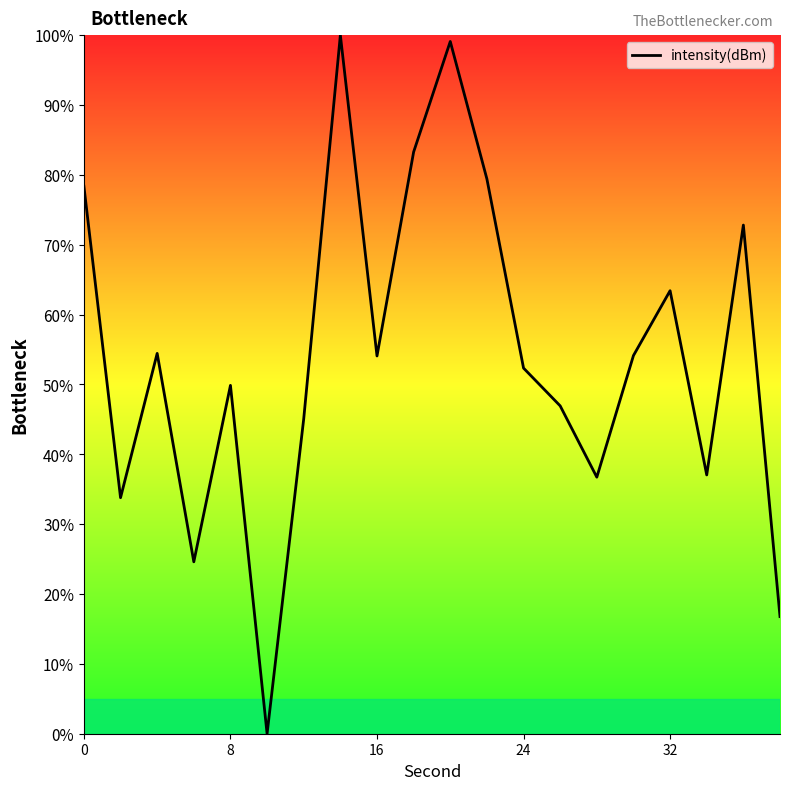

What is the greatest value displayed?

100.0